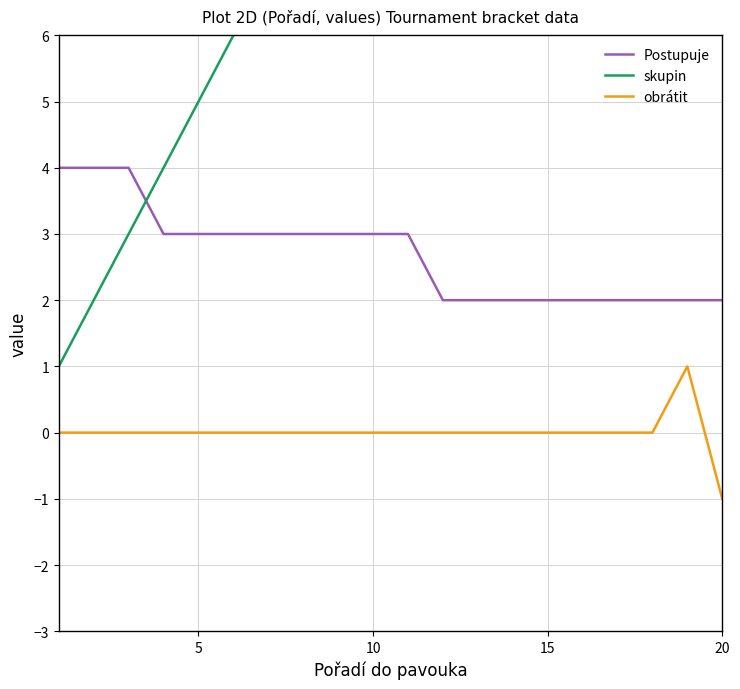

True or false: Postupuje and obrátit intersect in this chart.

False